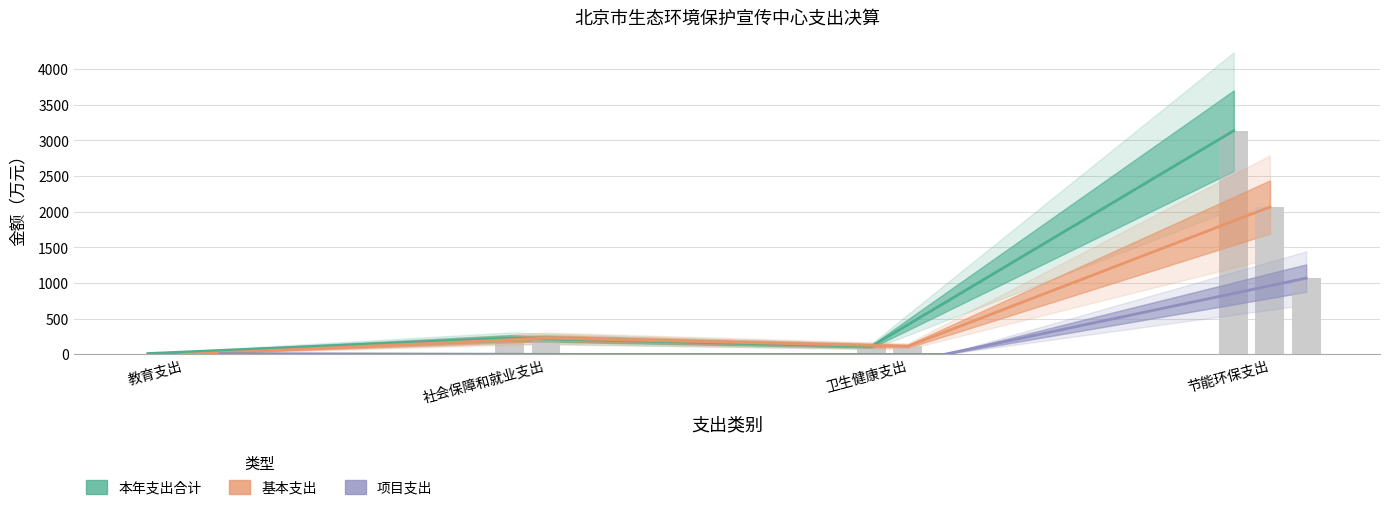

What is the total value across all series at 社会保障和就业支出?

456.1